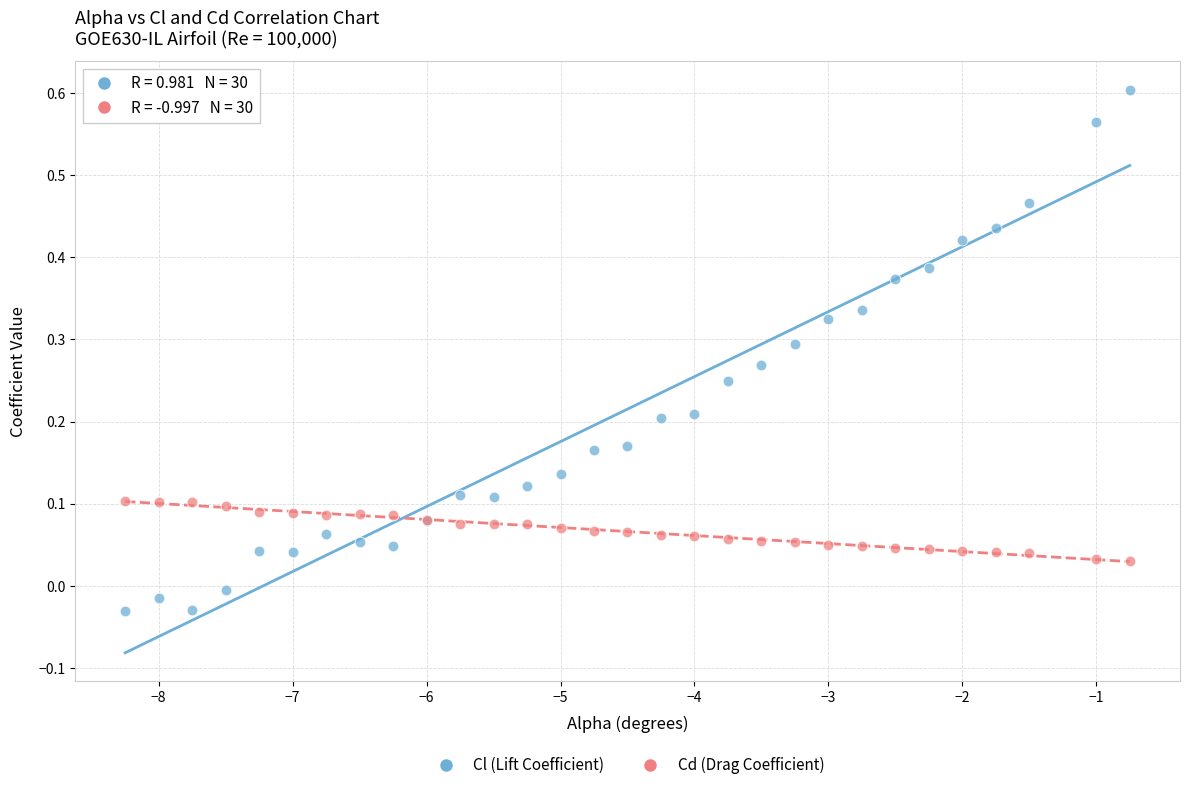

Which series contains the lowest Y value?

Cl (Lift Coefficient)